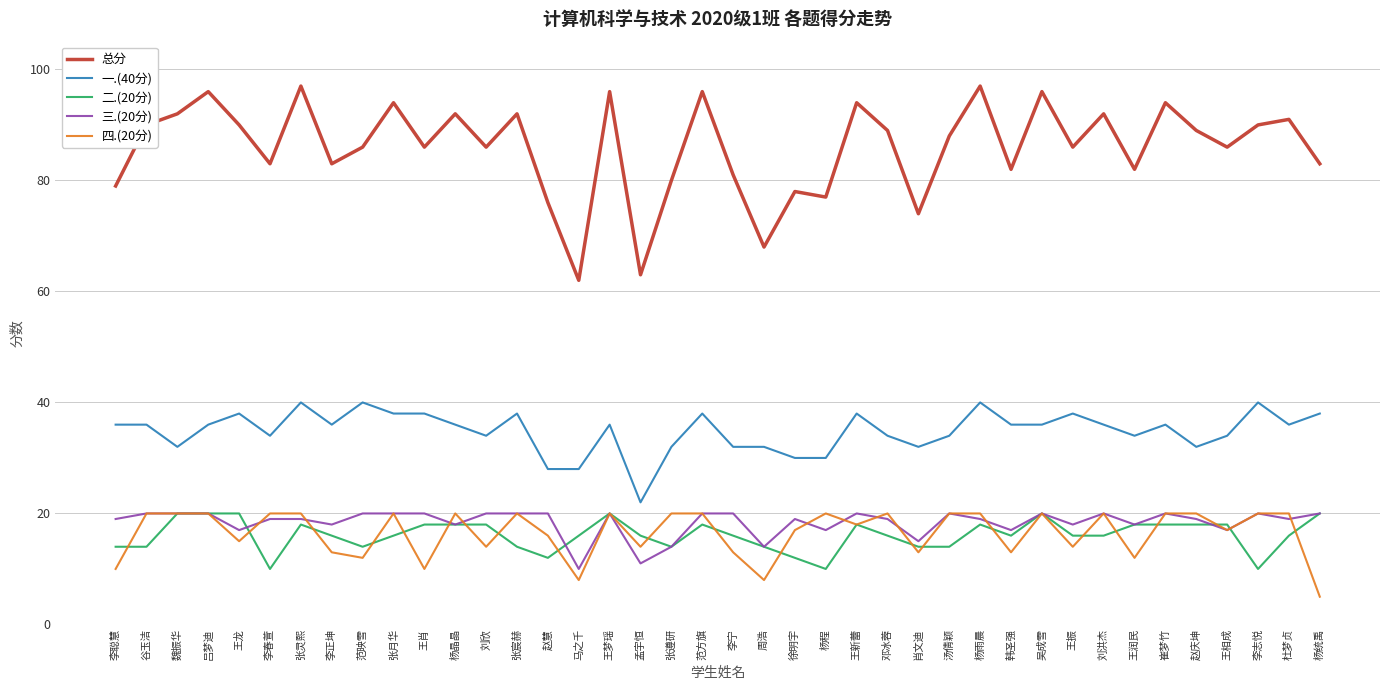

In 总分, how many points are lower than both neighbors (excluding endpoints)?

13